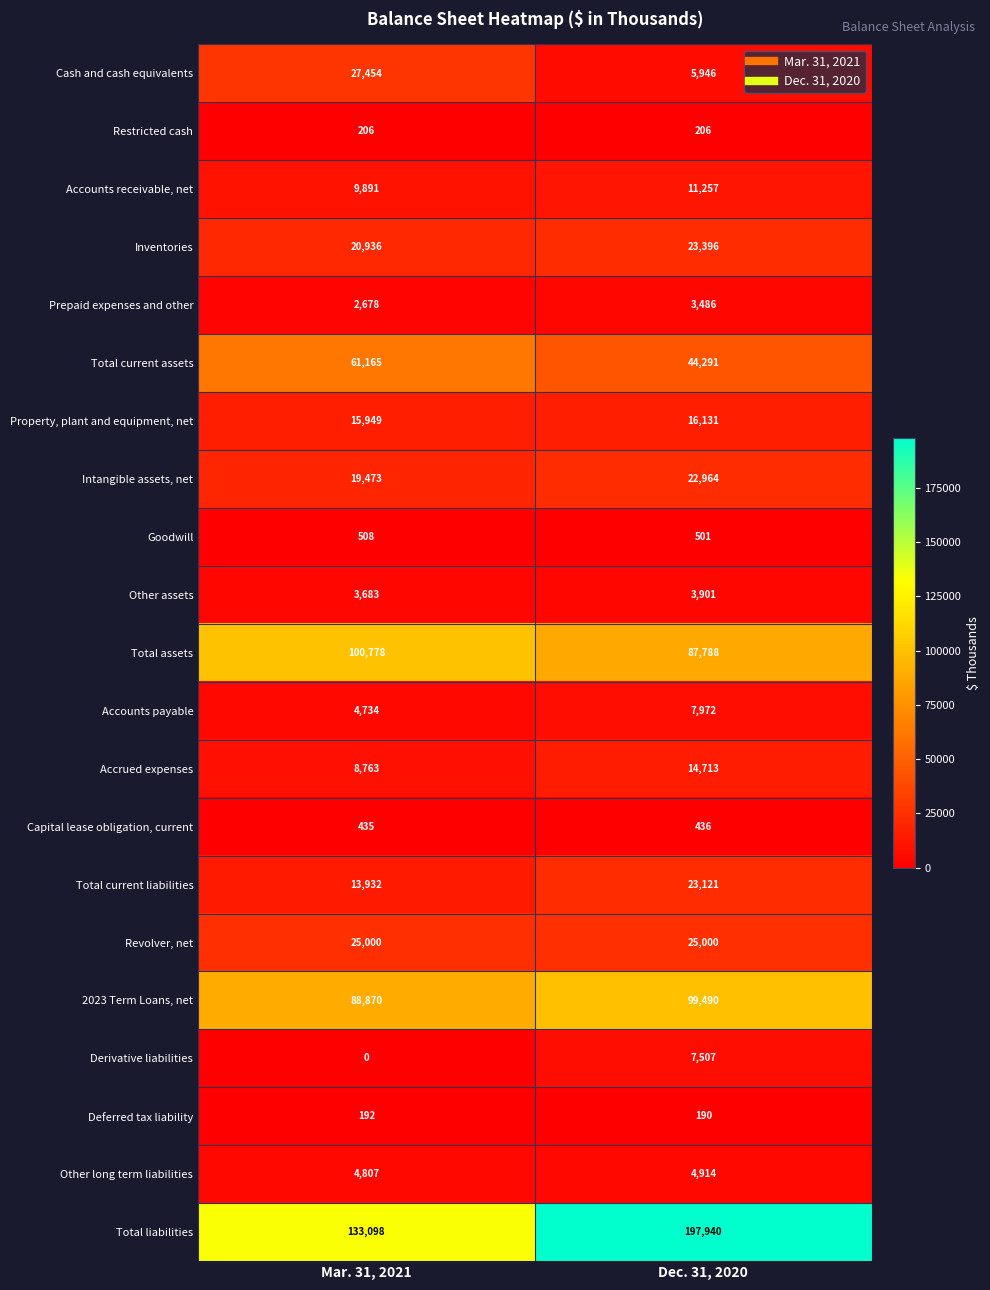

How many series are shown in this chart?

21